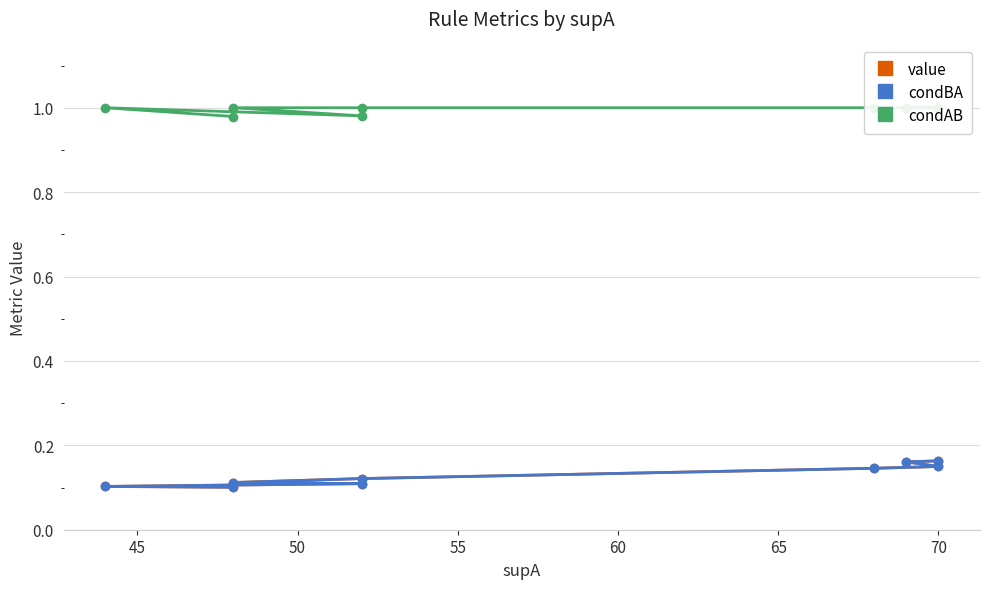

Reading left to right, transcribe all the data shown in this chart.

value: 0.2	0.2	0.1	0.1	0.1	0.1	0.1	0.1	0.1
condBA: 0.2	0.2	0.1	0.1	0.1	0.1	0.1	0.1	0.1
condAB: 1.0	1.0	1.0	1.0	1.0	1.0	1.0	1.0	1.0